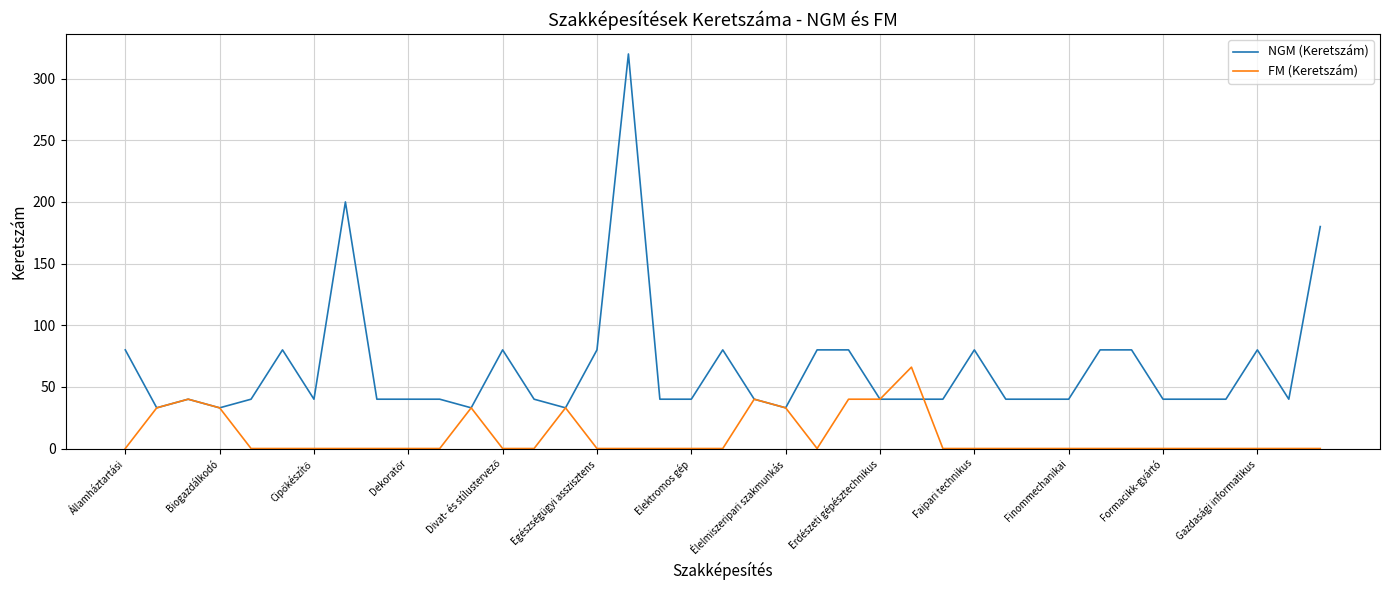

Which series has the largest total across all categories?

NGM (Keretszám)